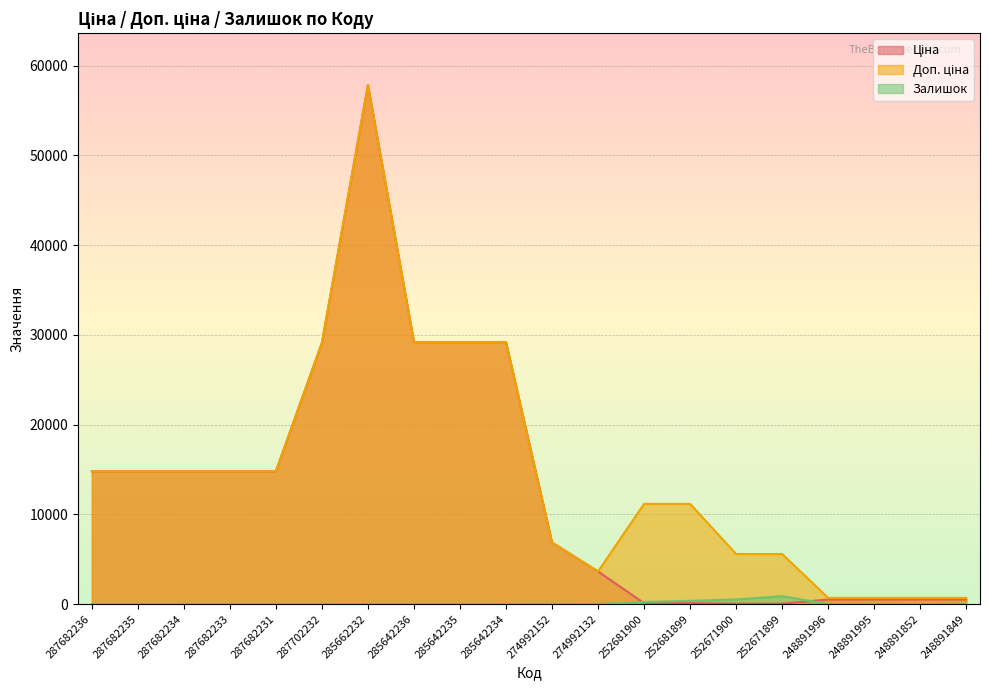

Where is the first local maximum for Ціна?

285662232